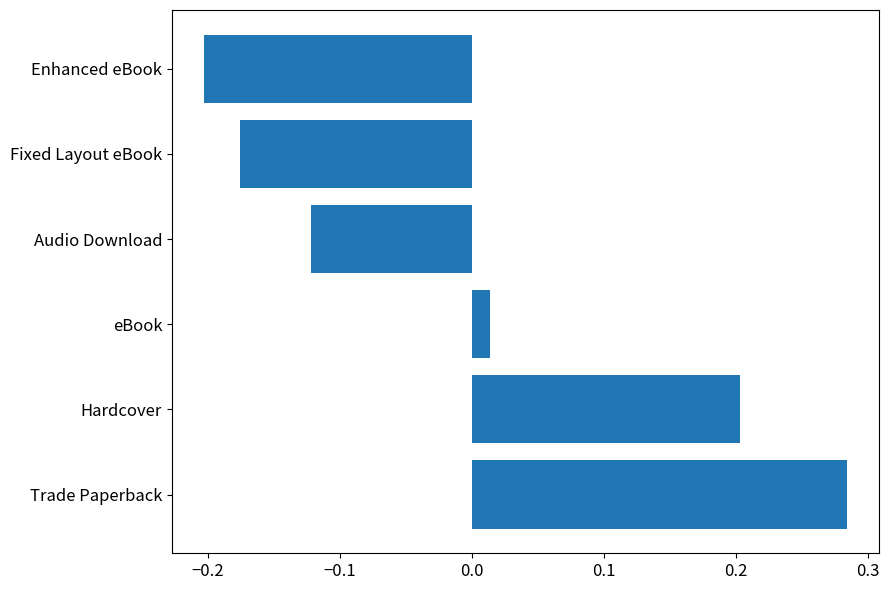

List the labels in order of value, largest first.

Trade Paperback, Hardcover, eBook, Audio Download, Fixed Layout eBook, Enhanced eBook